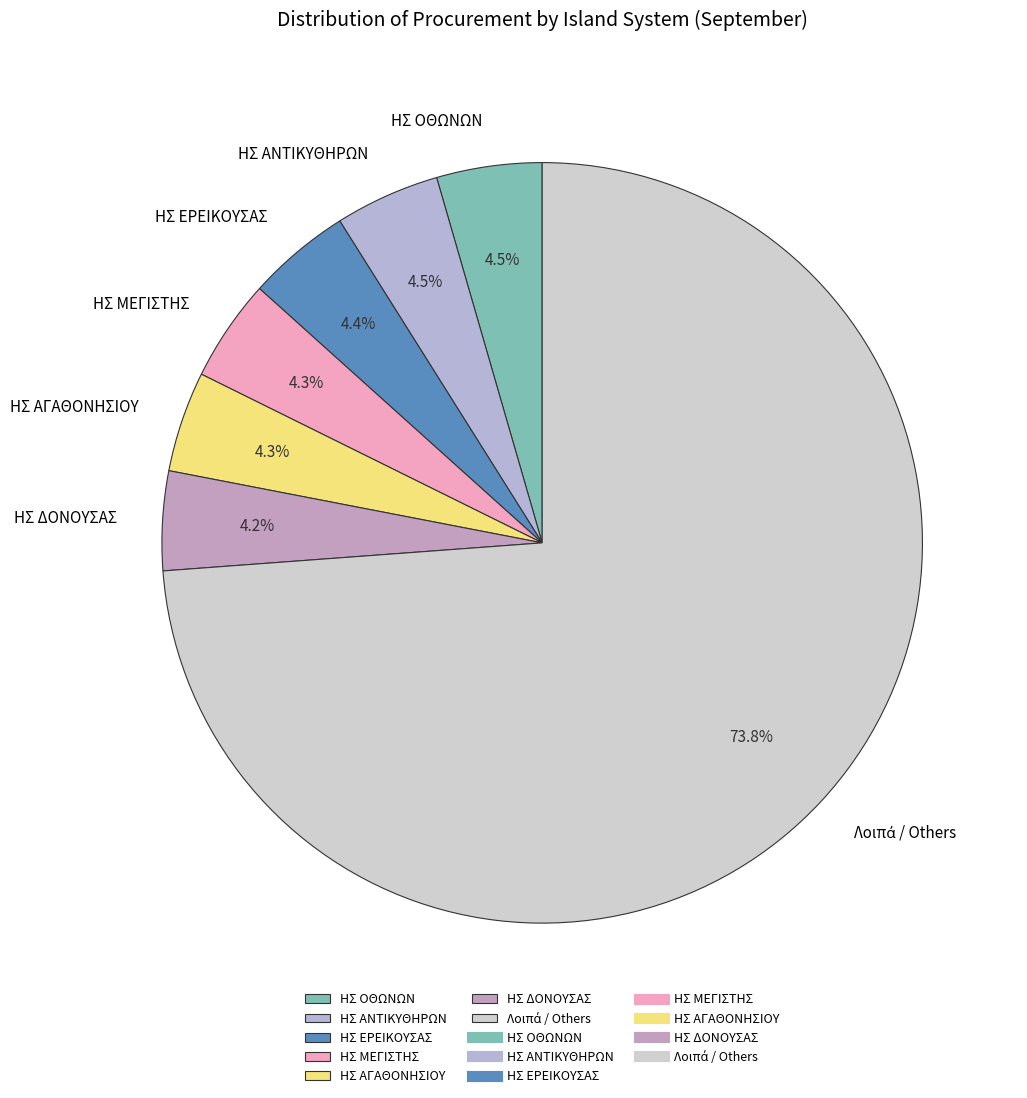

The ΗΣ ΕΡΕΙΚΟΥΣΑΣ slice represents 16% of the pie. True or false?

False